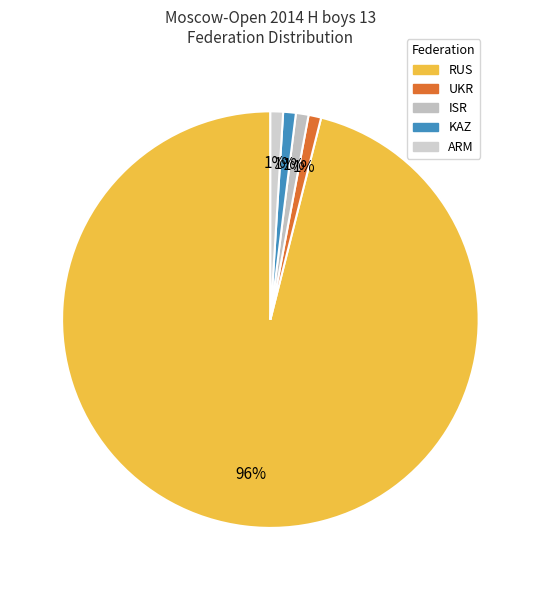

What is the largest slice in the pie chart?

RUS